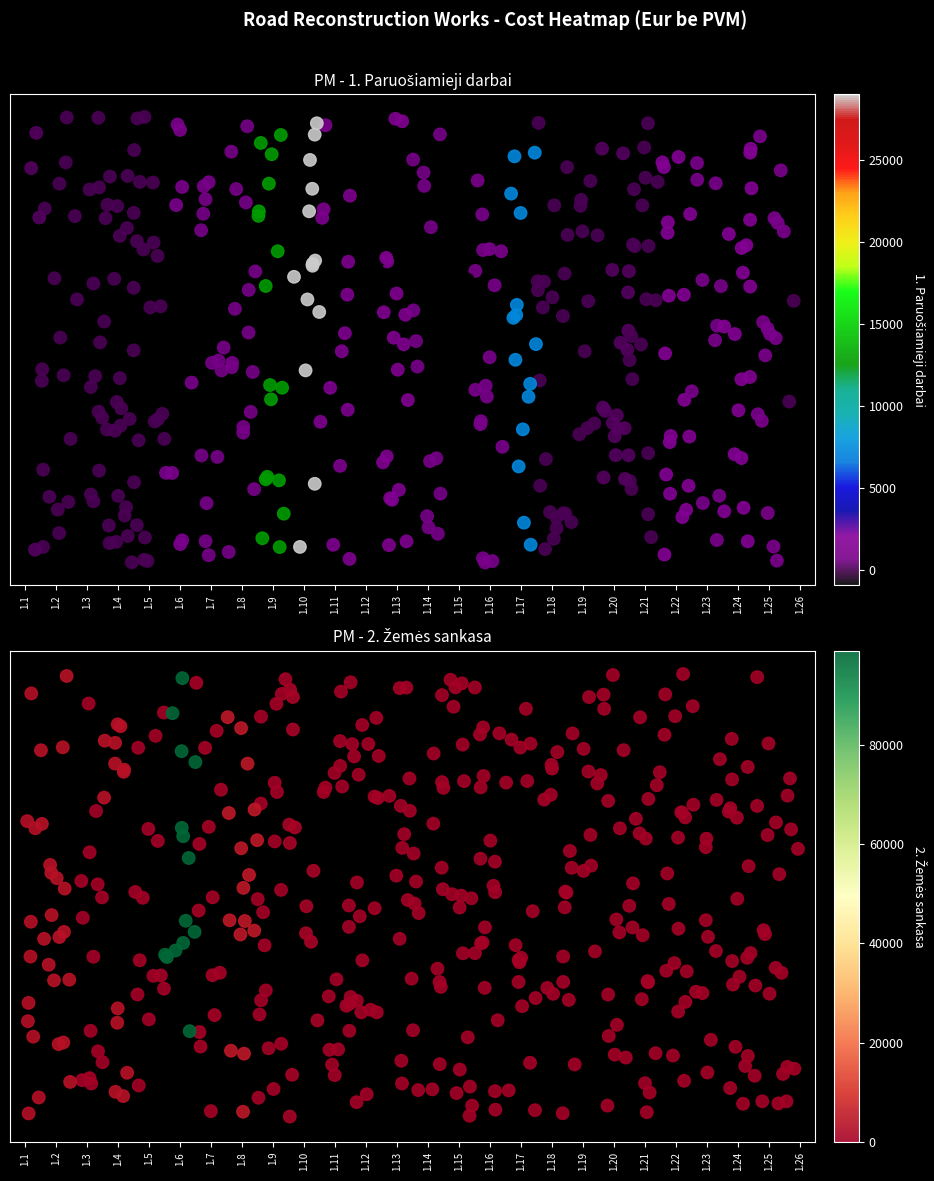

How many categories are shown in the chart?

26